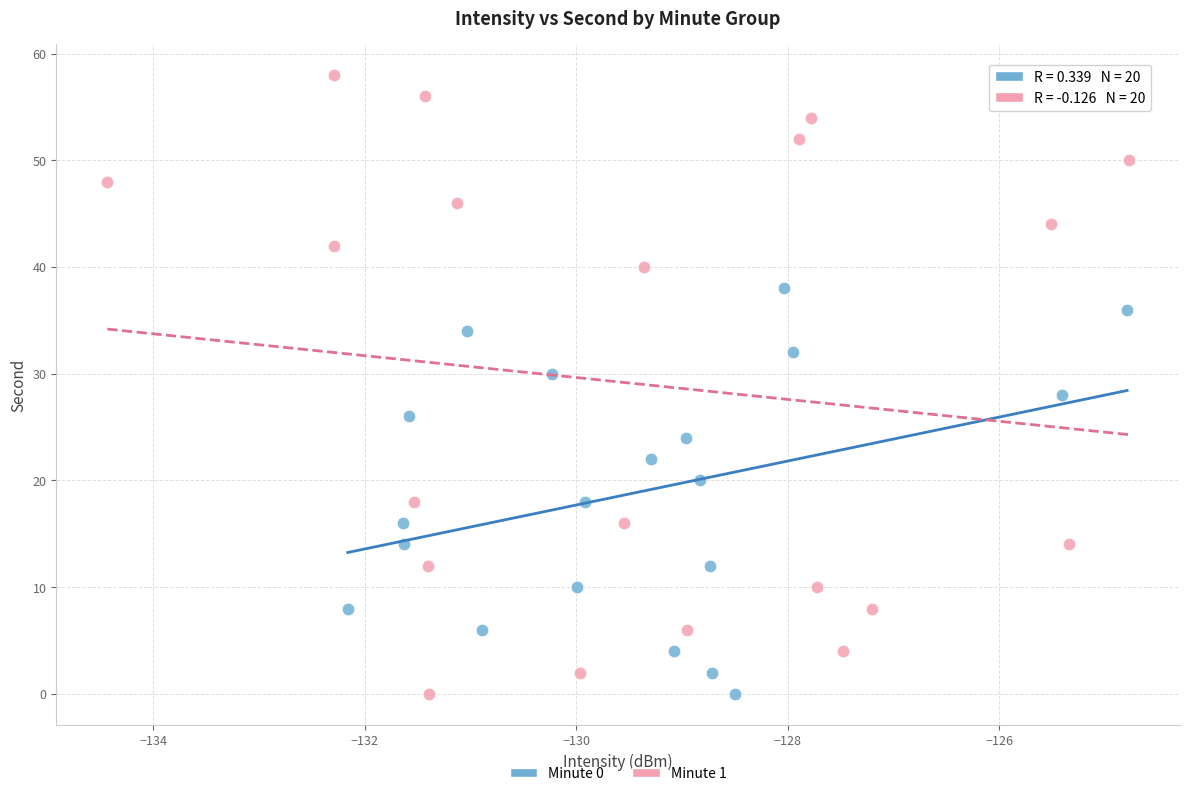

Which series contains the highest Y value?

Minute 1